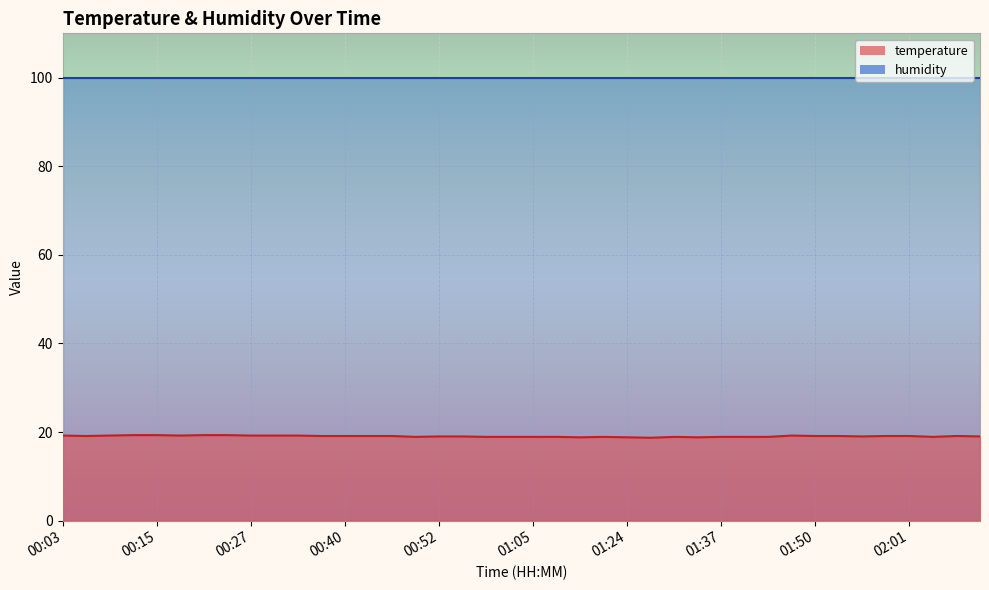

What is the value of the 14th point from the left?

19.1